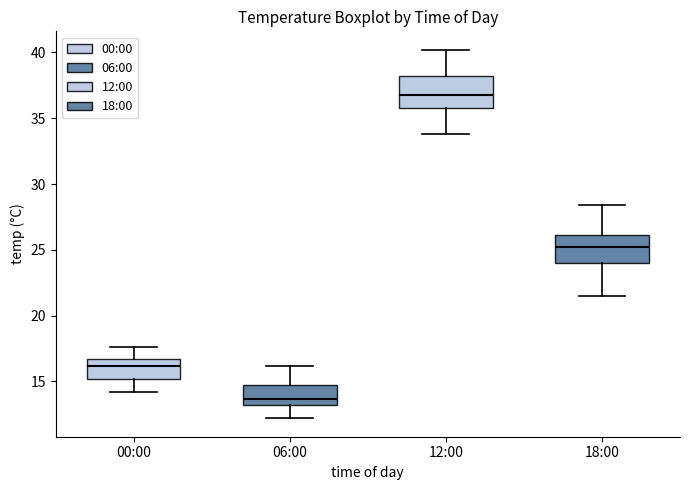

Reading left to right, transcribe this box plot: for each box, give where its median line is, the range the box spans, and where its two whiskers end, as read against the y-axis. The values are not printed on the chart, so give them approximately, as read against the axis.

00:00: median 16.0, box 15.0 to 16.5, whiskers 14.0 to 17.5
06:00: median 13.5, box 13.0 to 14.5, whiskers 12.0 to 16.0
12:00: median 37.0, box 36.0 to 38.0, whiskers 34.0 to 40.0
18:00: median 25.5, box 24.0 to 26.0, whiskers 21.5 to 28.5